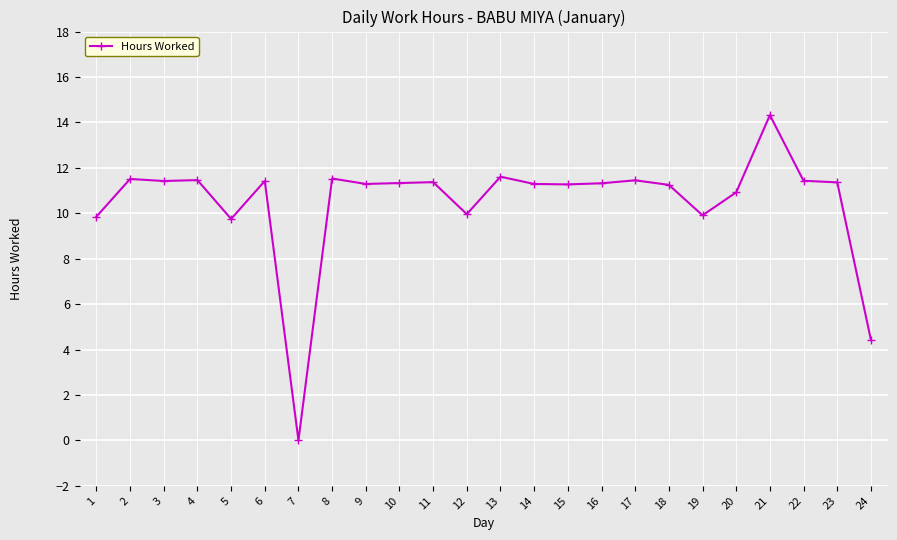

What is the sum of the values at 21 and 11?

25.7